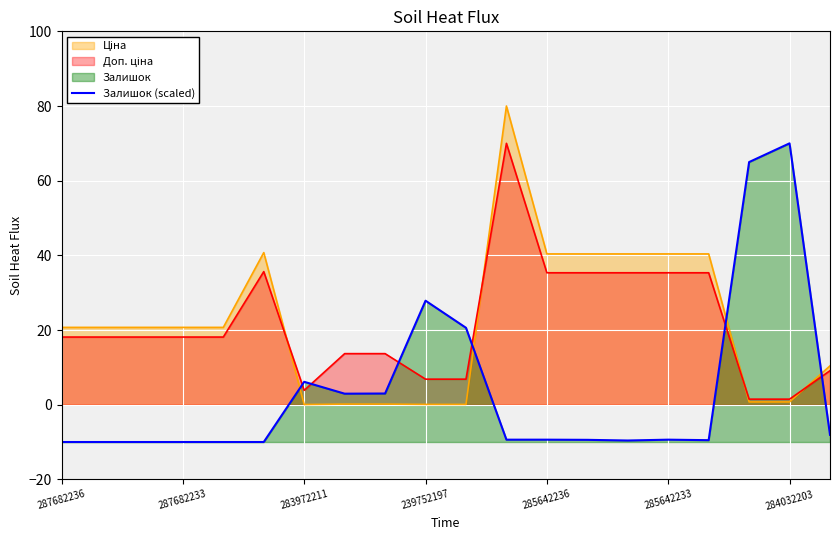

The value of Залишок (scaled) at 285642236 is -9.4. True or false?

True